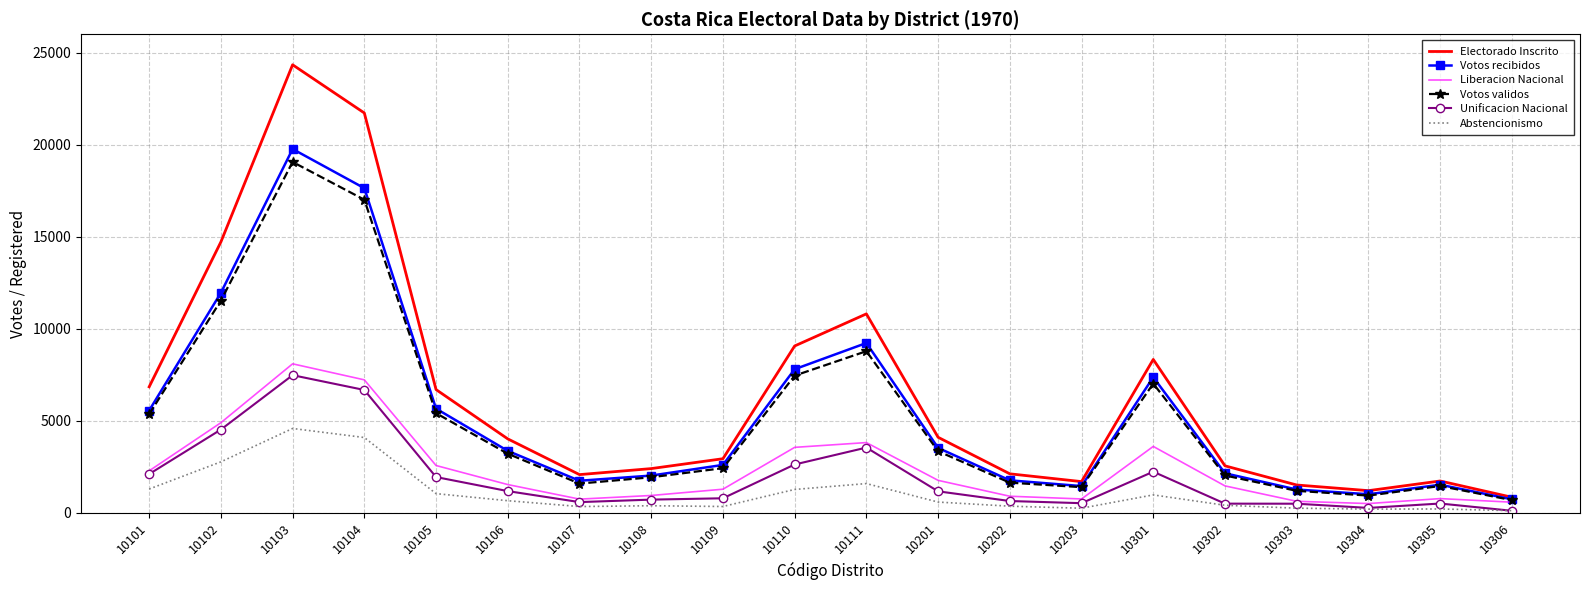

Is the value of Votos validos at 10110 greater than the value of Abstencionismo at 10201?

Yes